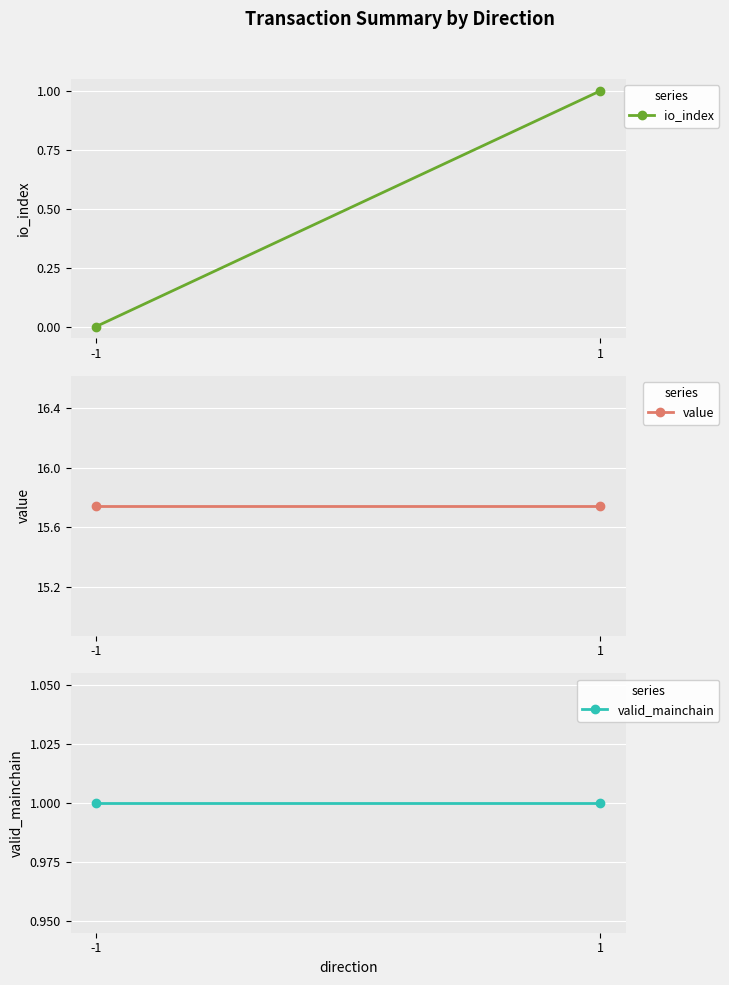

What is the greatest value displayed?

15.7